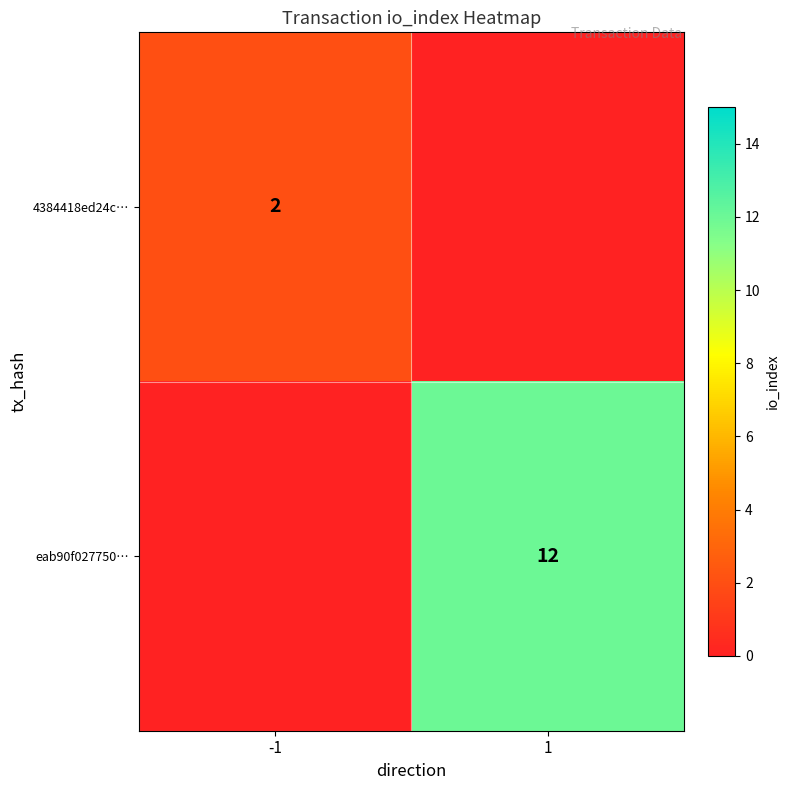

True or false: 4384418ed24c… has a value of 0.6 at -1.

False